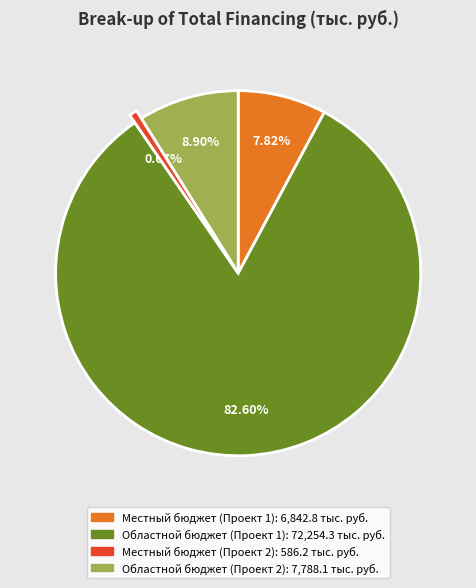

To the nearest percent, what is the average slice percentage?

25%